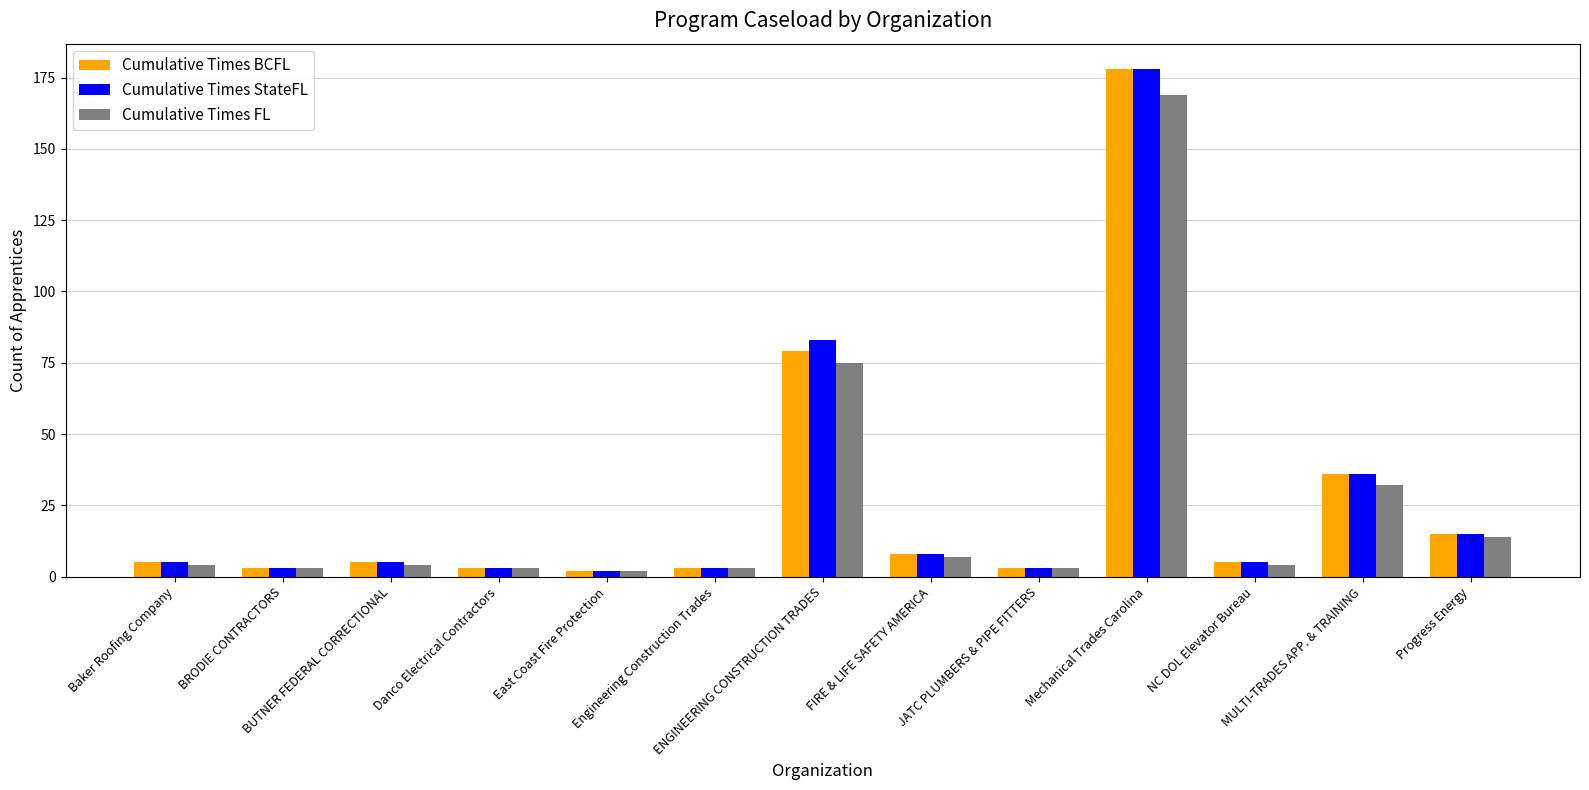

What is the greatest value displayed?

178